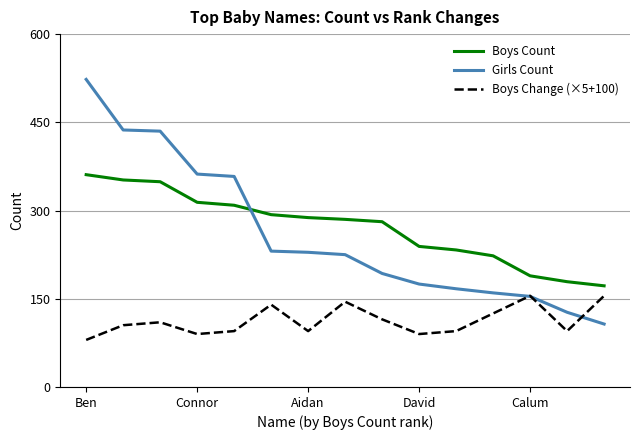

What is the smallest value displayed?

80